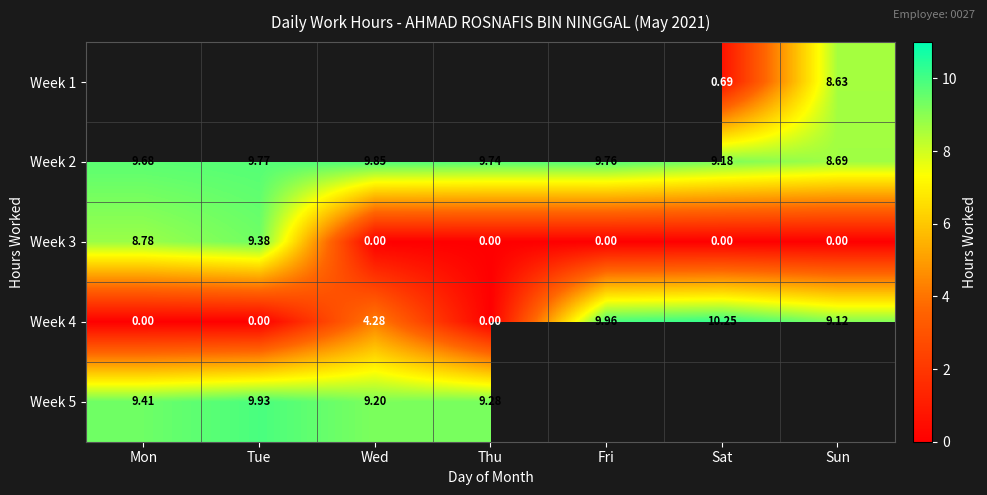

List the labels in order of Week 2 value, smallest first.

Sun, Sat, Mon, Thu, Fri, Tue, Wed